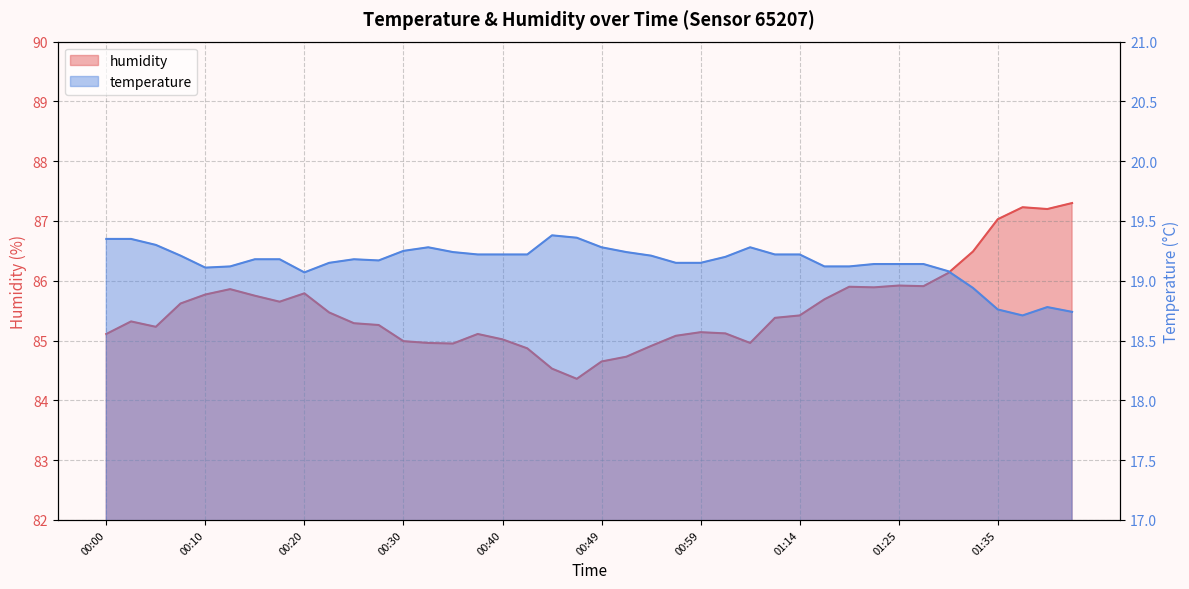

Which category has the lowest value in the humidity series?

00:47